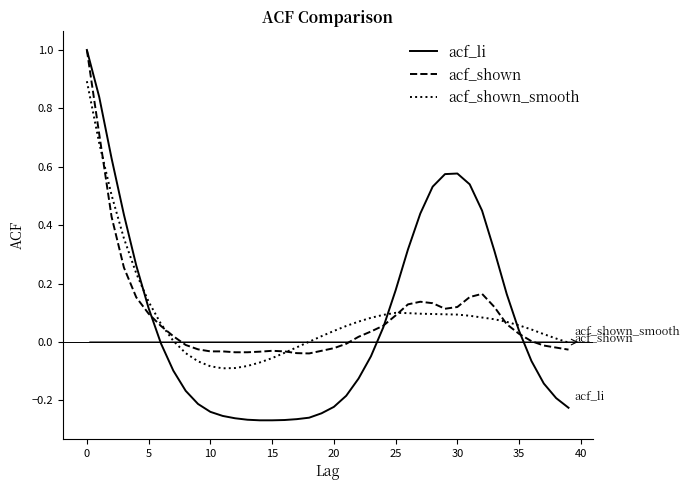

What is the greatest value displayed?

1.0